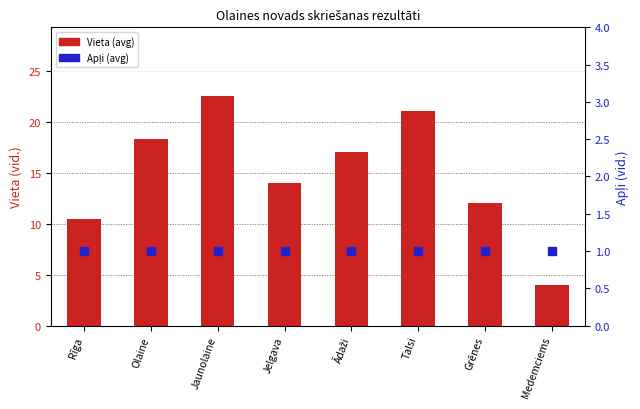

What are all the series names shown in the legend?

Vieta (avg), Apļi (avg)